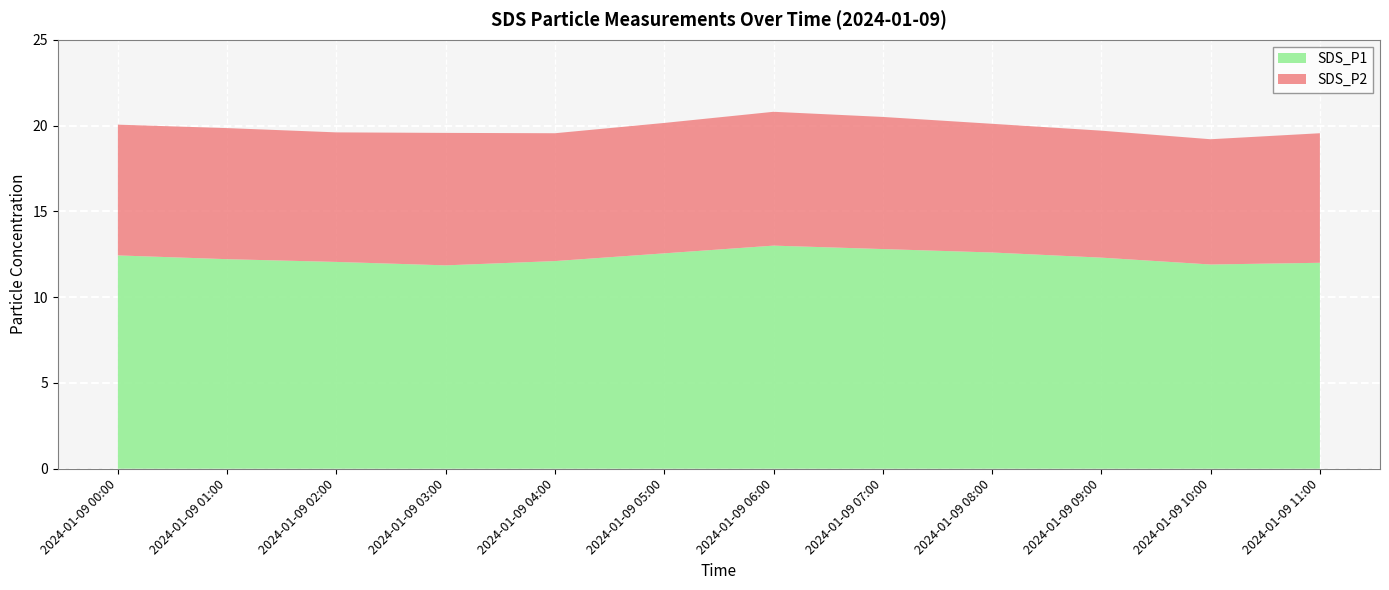

Reading right to left, what are all the values shown in this chart?

SDS_P1: 12.0	11.9	12.3	12.6	12.8	13.0	12.6	12.1	11.8	12.1	12.2	12.4
SDS_P2: 7.5	7.3	7.4	7.5	7.7	7.8	7.6	7.5	7.7	7.5	7.6	7.6